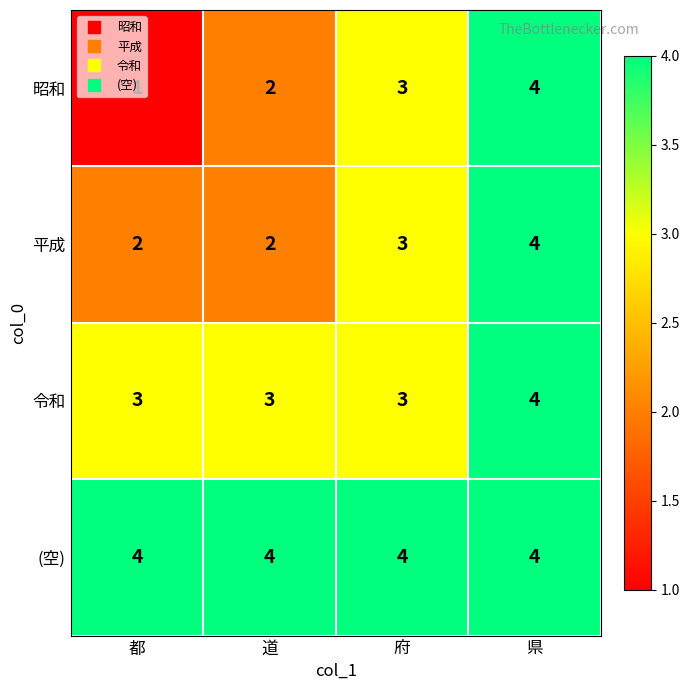

What is the sum of all 平成 values?

11